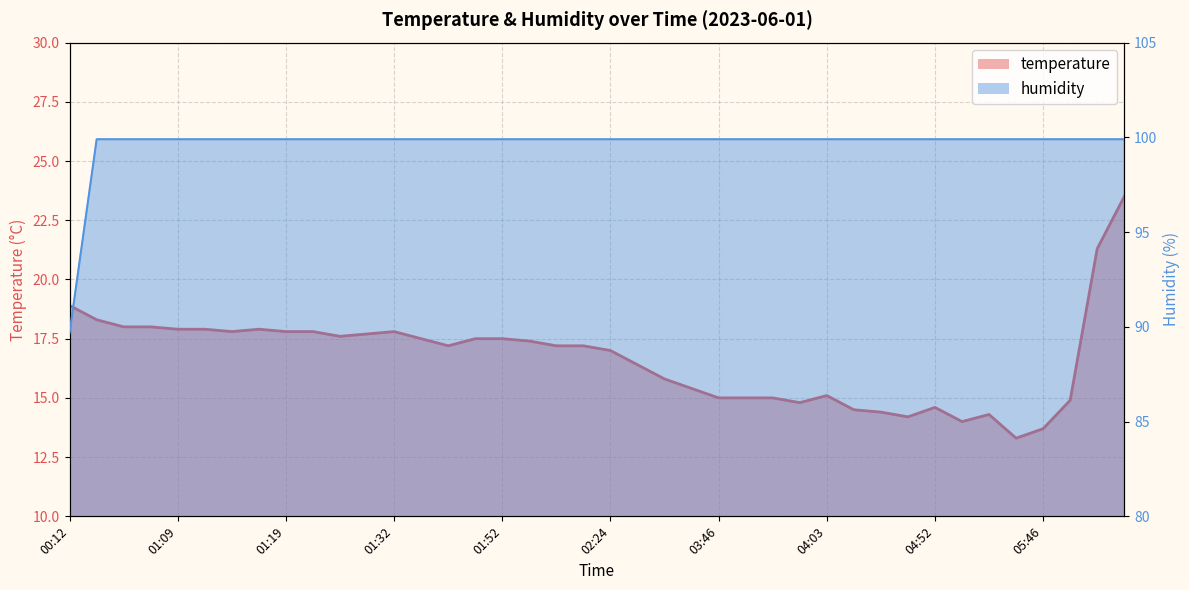

At how many categories does at least one series exceed 72?

40